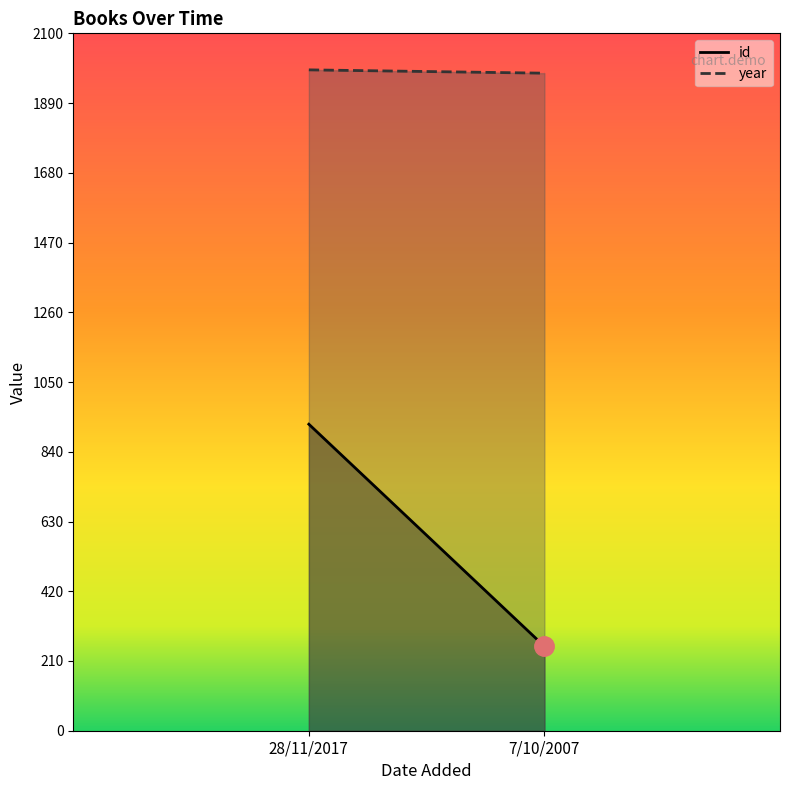

Rank the series by their maximum value, from lowest to highest.

id, year